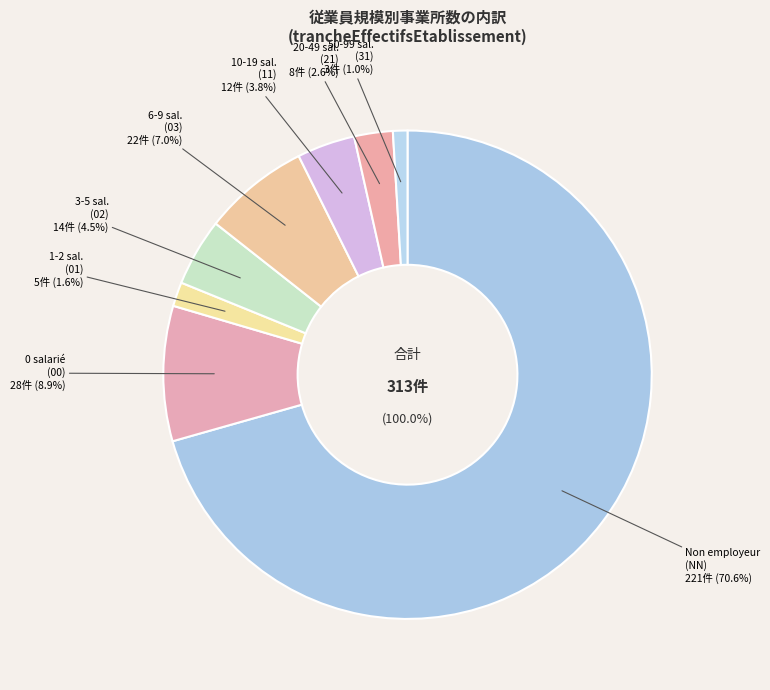

Is there any slice that represents more than half of the pie?

Yes